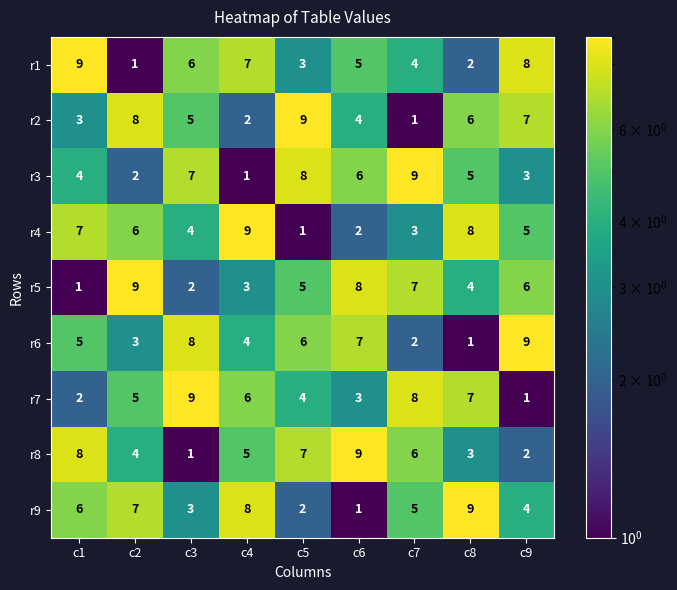

What is the total value across all series at c2?

45